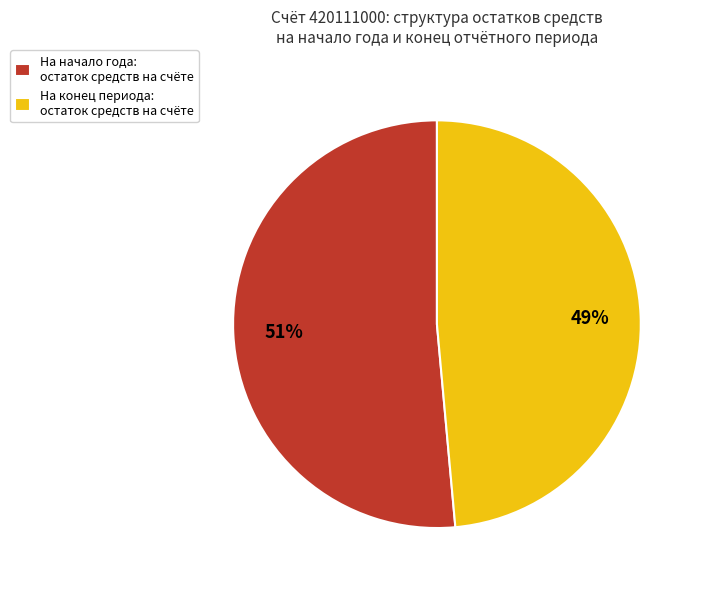

Is it true that На начало года: остаток средств на счёте is 51% of the pie?

True